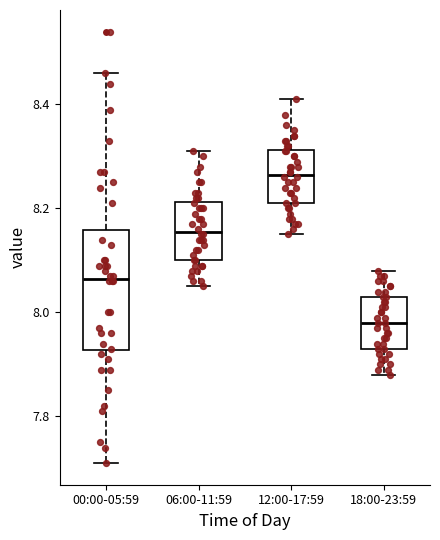

Reading left to right, transcribe this box plot: for each box, give where its median line is, the range the box spans, and where its two whiskers end, as read against the y-axis. The values are not printed on the chart, so give them approximately, as read against the axis.

00:00-05:59: median 8.06, box 7.92 to 8.16, whiskers 7.72 to 8.46
06:00-11:59: median 8.16, box 8.10 to 8.22, whiskers 8.06 to 8.32
12:00-17:59: median 8.26, box 8.22 to 8.32, whiskers 8.16 to 8.42
18:00-23:59: median 7.98, box 7.94 to 8.04, whiskers 7.88 to 8.08